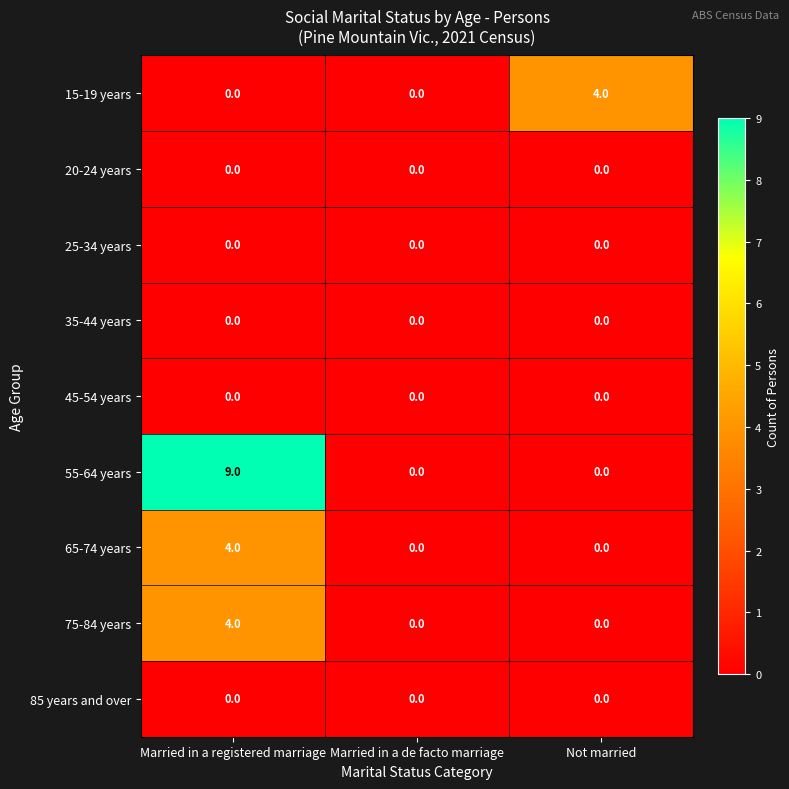

Which series has the largest range (max minus min)?

55-64 years